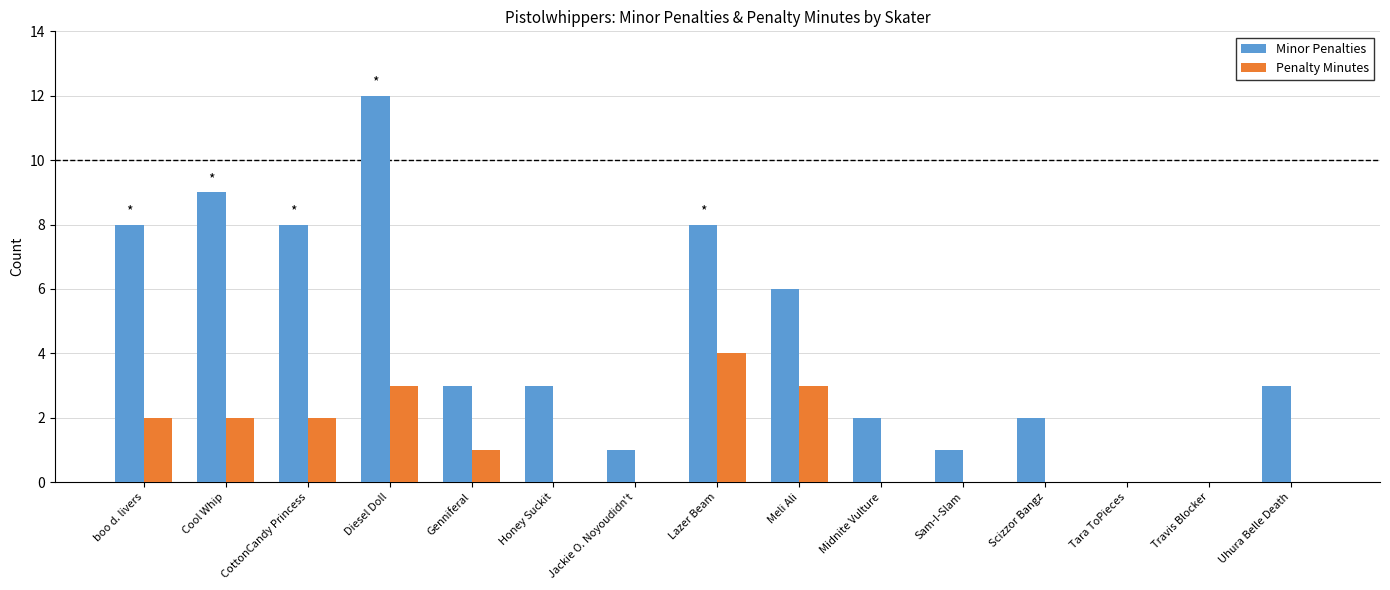

What is the sum of the Penalty Minutes values at boo d. livers and Genniferal?

3